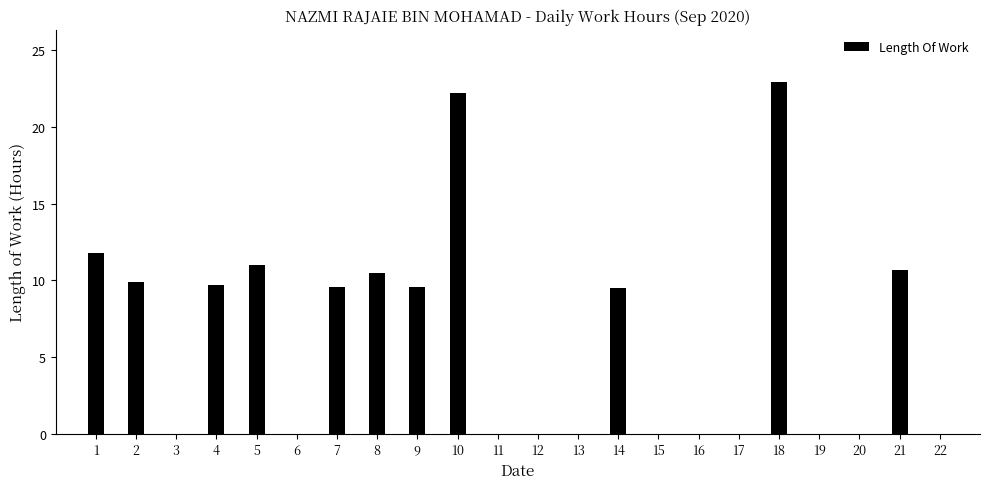

Which category has the highest value across all series?

18